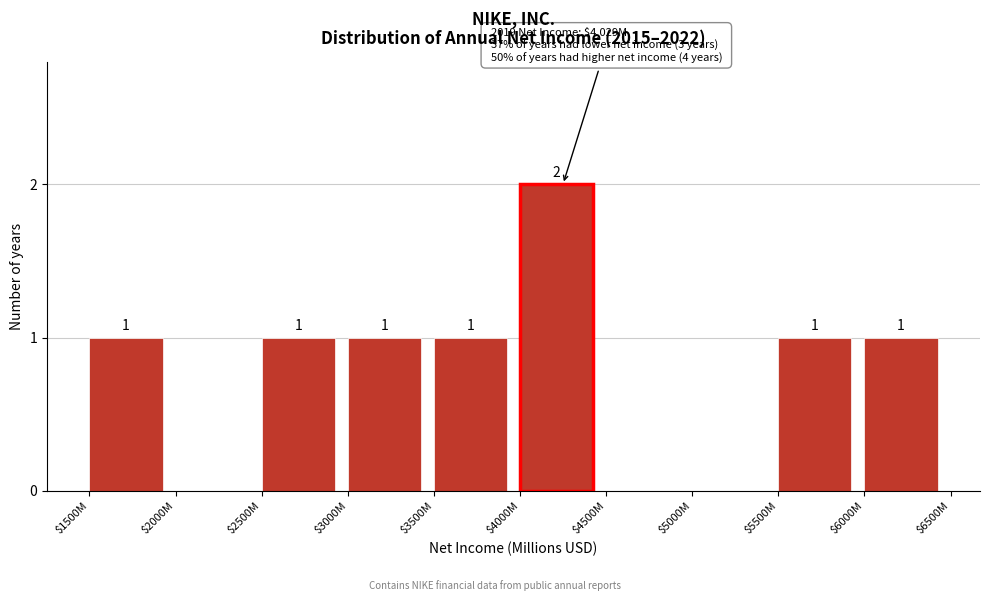

The value at $6000M is 0. True or false?

False